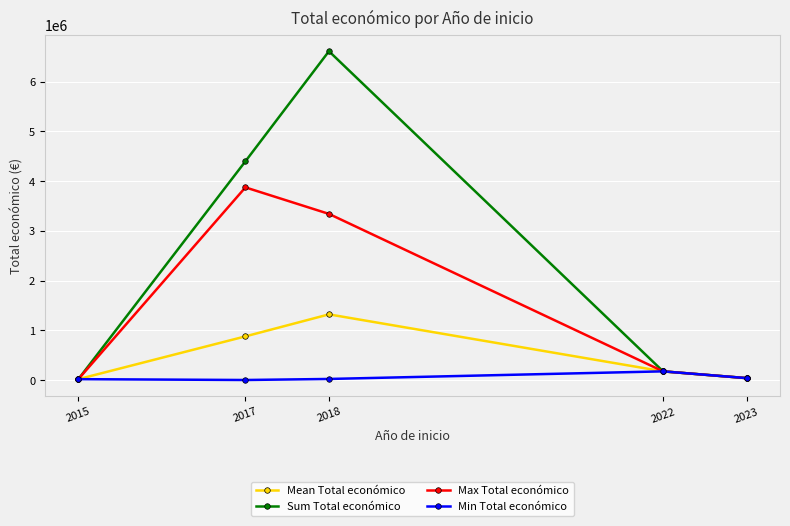

What is the average value of the Sum Total económico series?

2249808.2